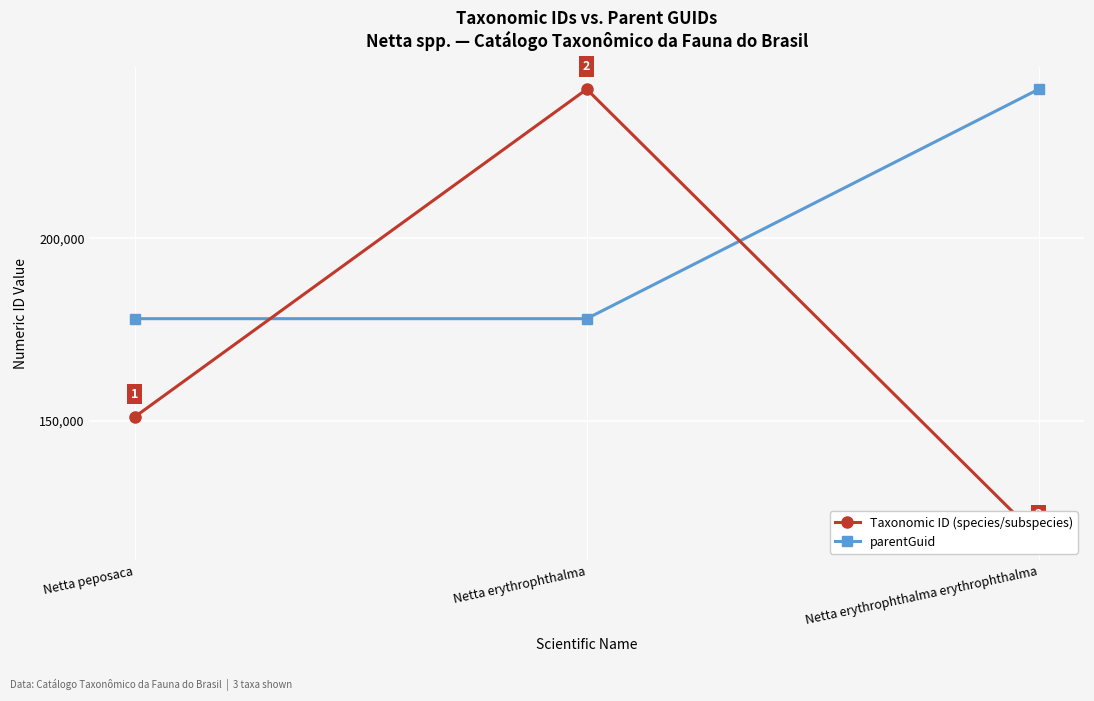

Where is Taxonomic ID (species/subspecies) nearest to the value 179439?

Netta peposaca